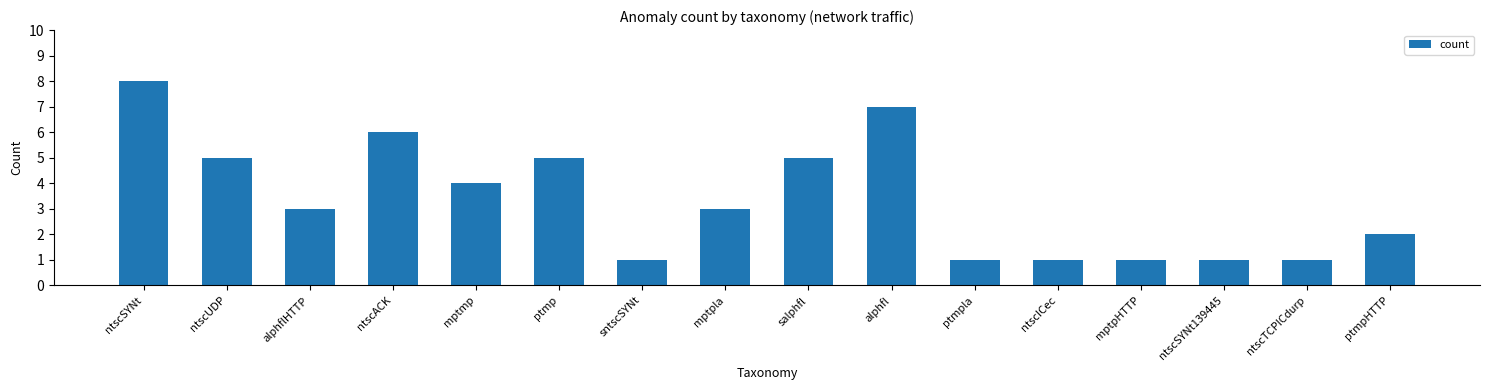

What is the ratio of the value at alphflHTTP to the value at ptmp?

0.6